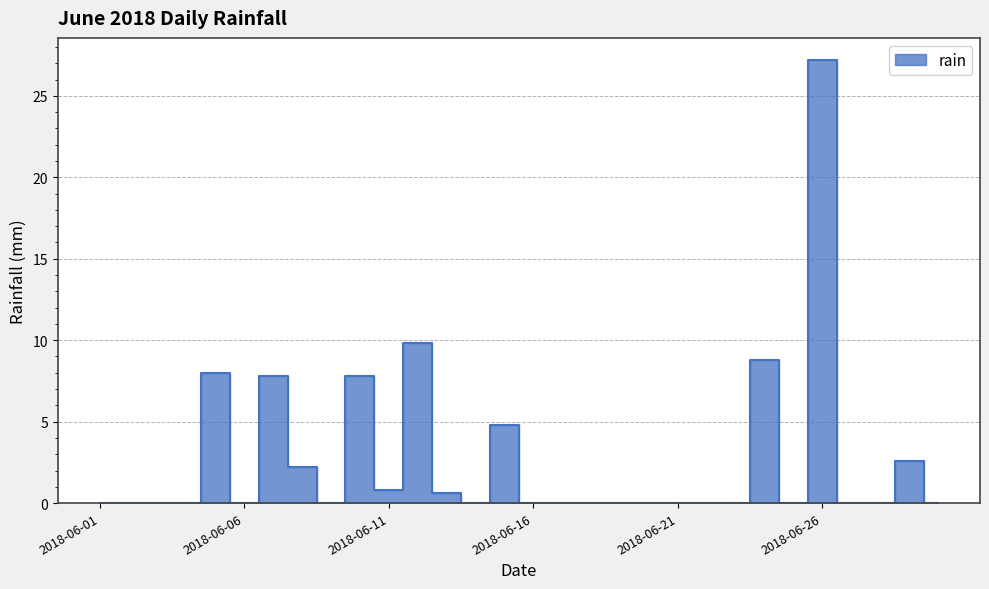

How many points are higher than both their immediate neighbors (excluding endpoints)?

8